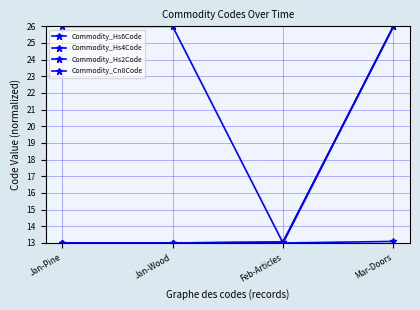

Which has a higher value, Feb-Articles or Jan-Pine?

Jan-Pine